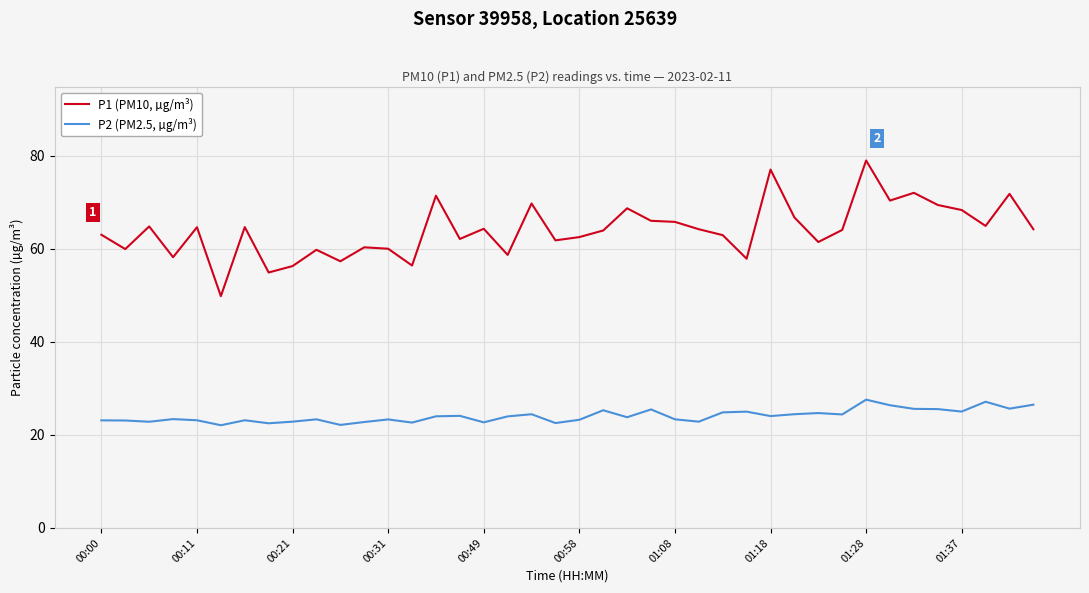

Which series has the largest total across all categories?

P1 (PM10, µg/m³)